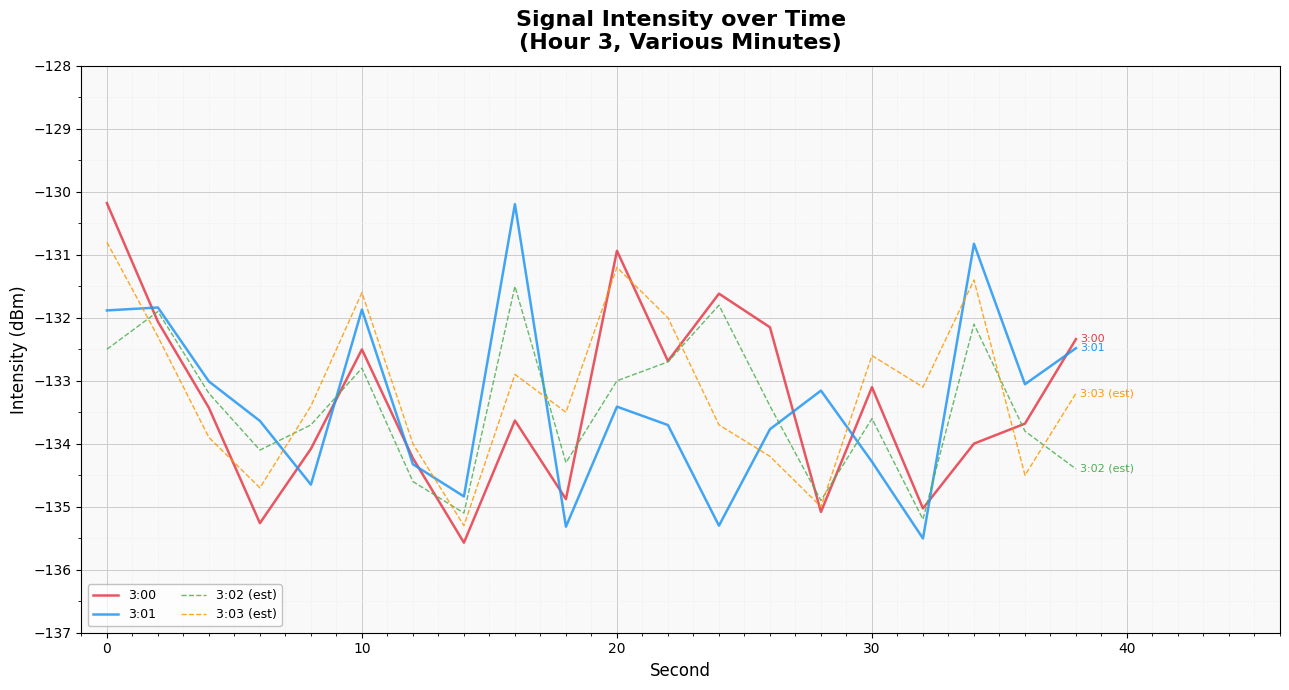

At how many categories does at least one series exceed -135?

20